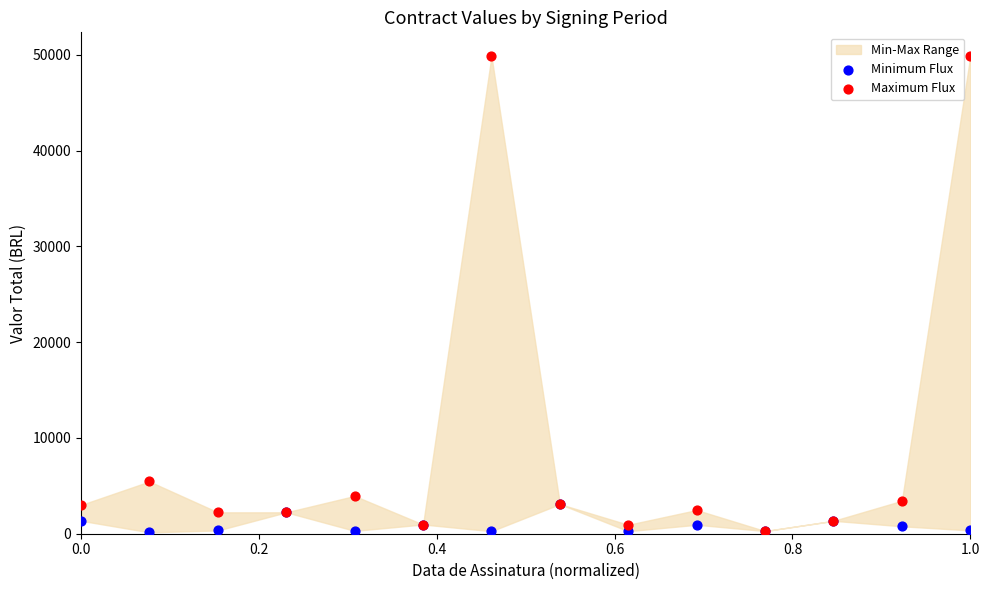

In the Maximum Flux series, what Y value is closest to 25069?

5454.4